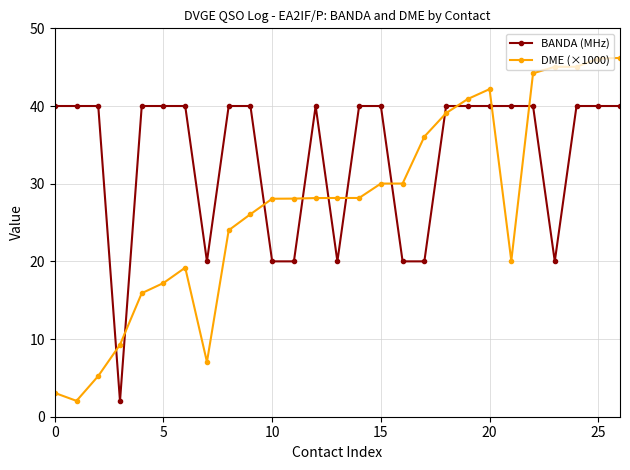

What is the sum of all BANDA (MHz) values?

902.0